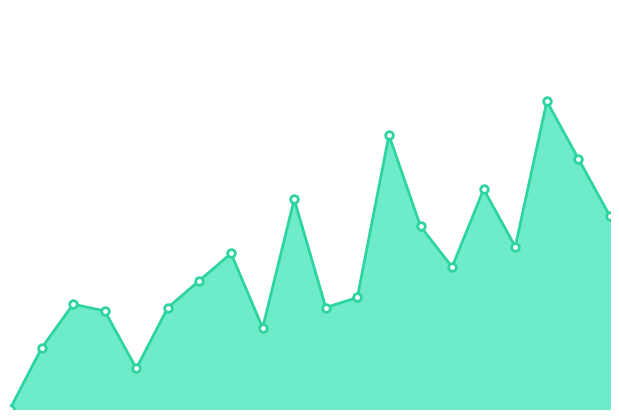

Which has a higher value, 17 or 11?

17